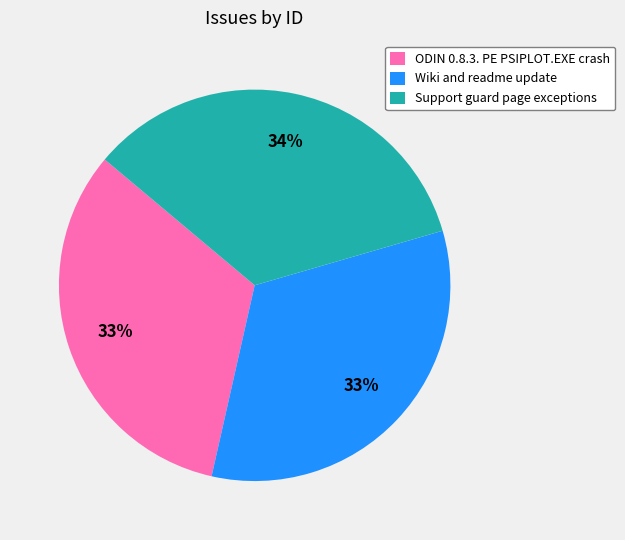

Do ODIN 0.8.3. PE PSIPLOT.EXE crash and Wiki and readme update together represent more than half of the pie?

Yes